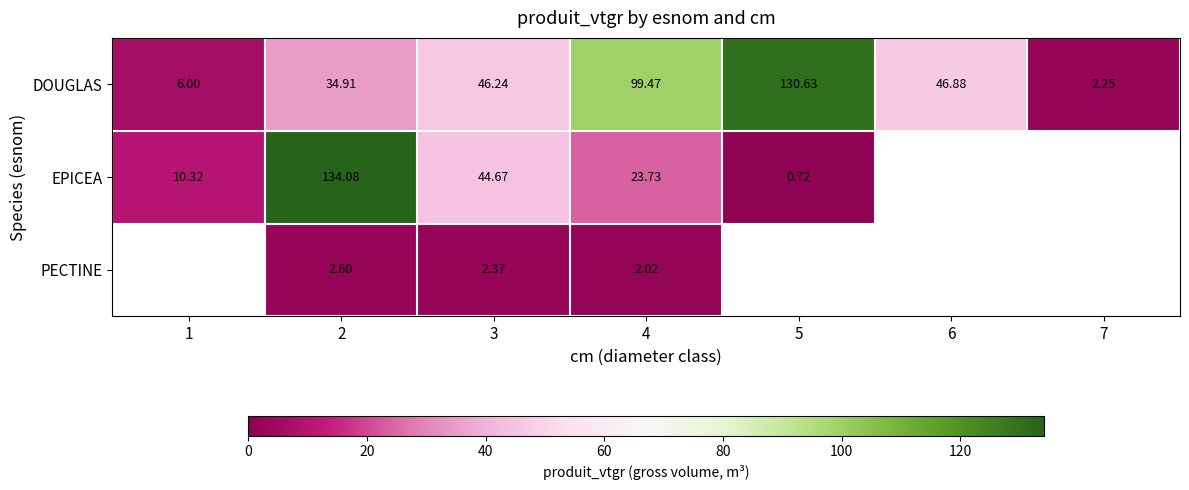

The PECTINE series shows 2.6 at 2. True or false?

True